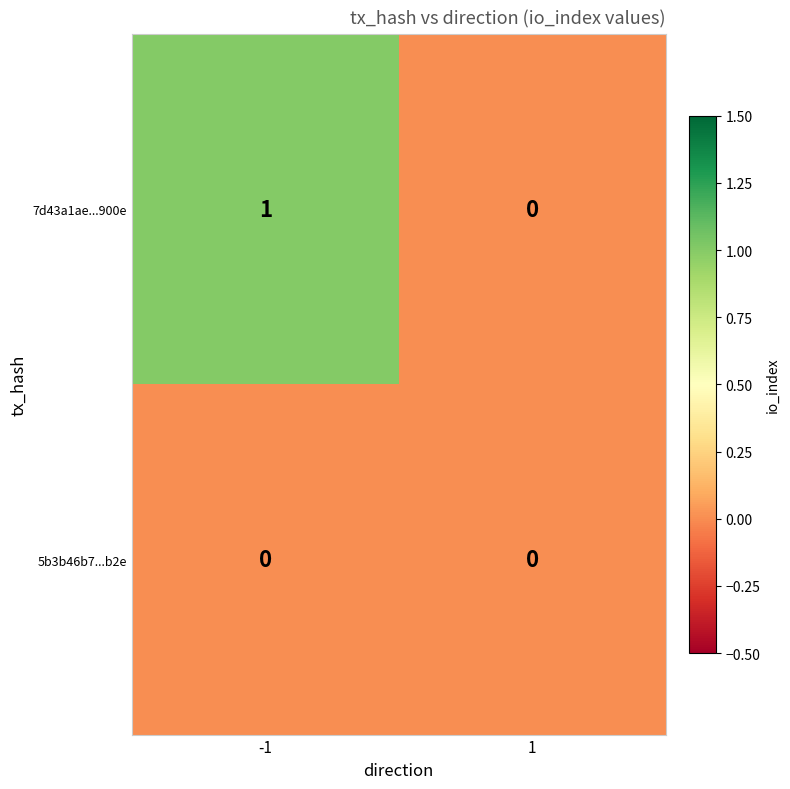

What is the spread (max minus min) of values at -1?

1